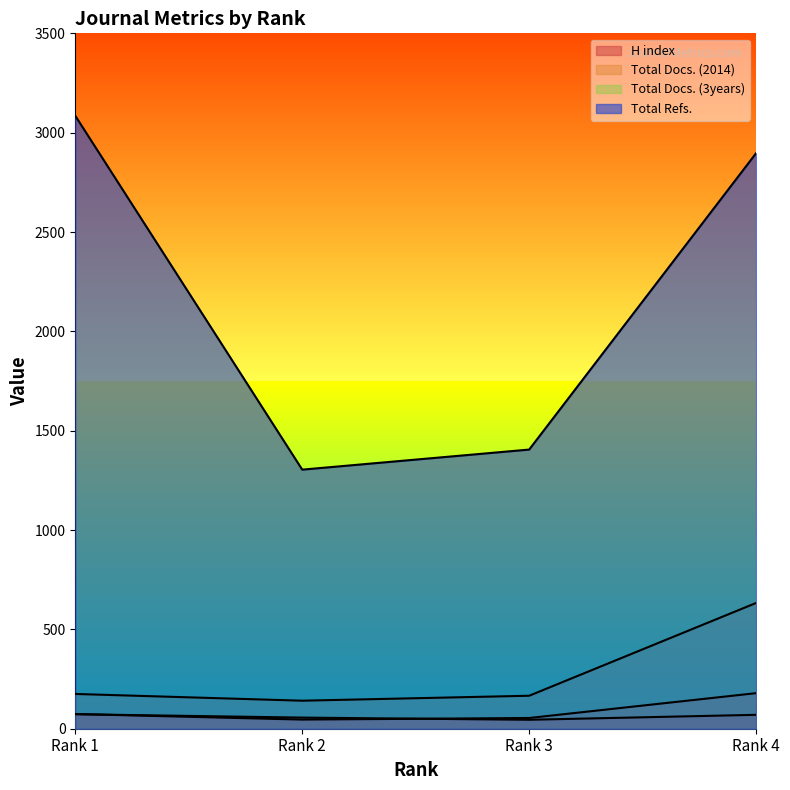

True or false: Total Docs. (2014) and Total Refs. cross at least once.

False